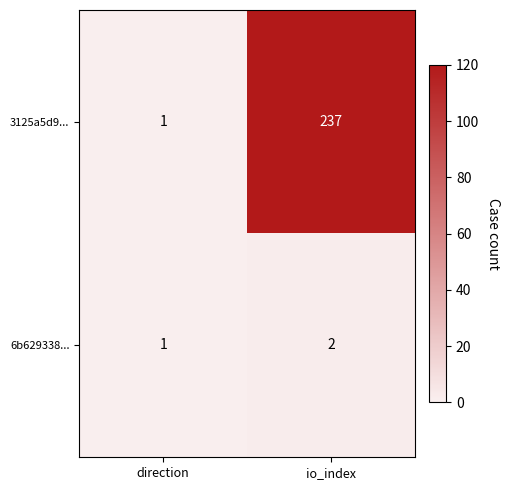

Reading left to right, what are all the values shown in this chart?

3125a5d9...: direction=1	io_index=237
6b629338...: direction=1	io_index=2